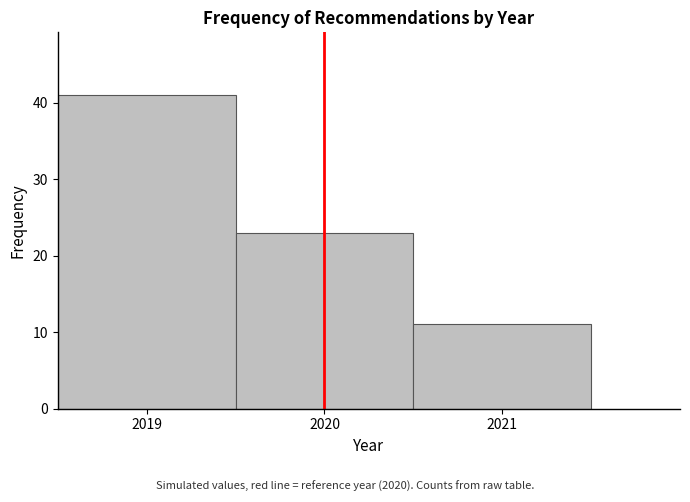

Reading left to right, list every bar in this chart as the range it spans on the x-axis followed by its height. The values are not printed on the chart, so give them approximately, as read against the axis.

2018.5 to 2019.5: 41
2019.5 to 2020.5: 23
2020.5 to 2021.5: 11